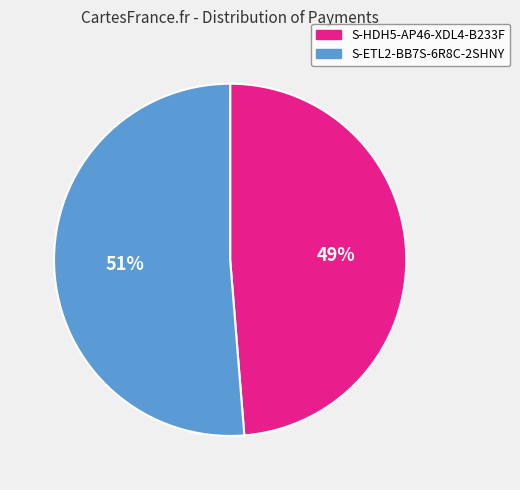

Is it true that S-HDH5-AP46-XDL4-B233F is 38% of the pie?

False